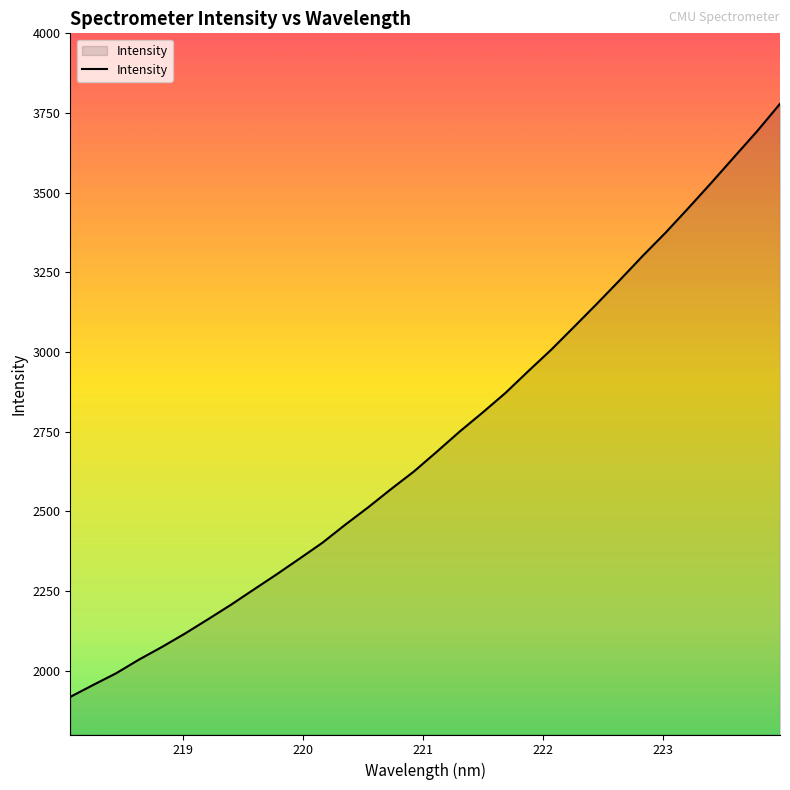

What is the greatest value displayed?

3778.9